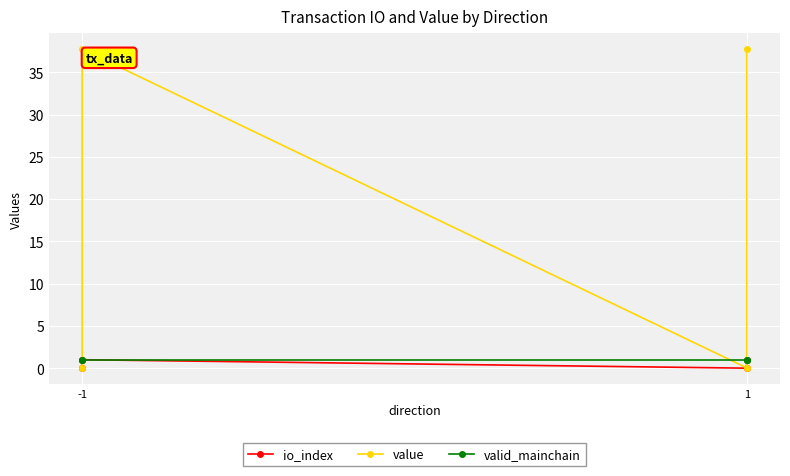

What is the total value across all series at -1?

1.0